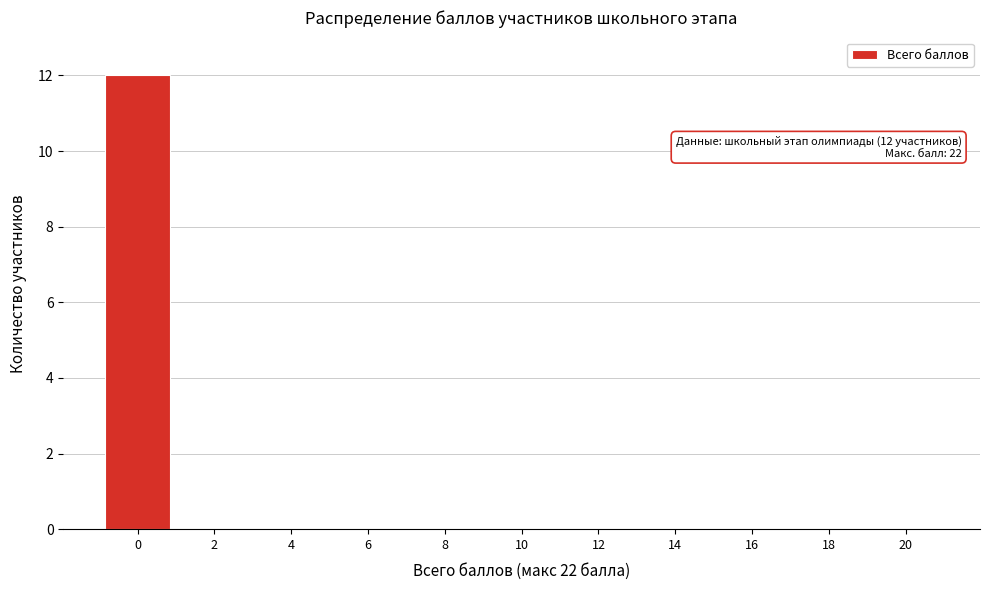

Reading left to right, transcribe all the data shown in this chart.

0=12	2=0	4=0	6=0	8=0	10=0	12=0	14=0	16=0	18=0	20=0